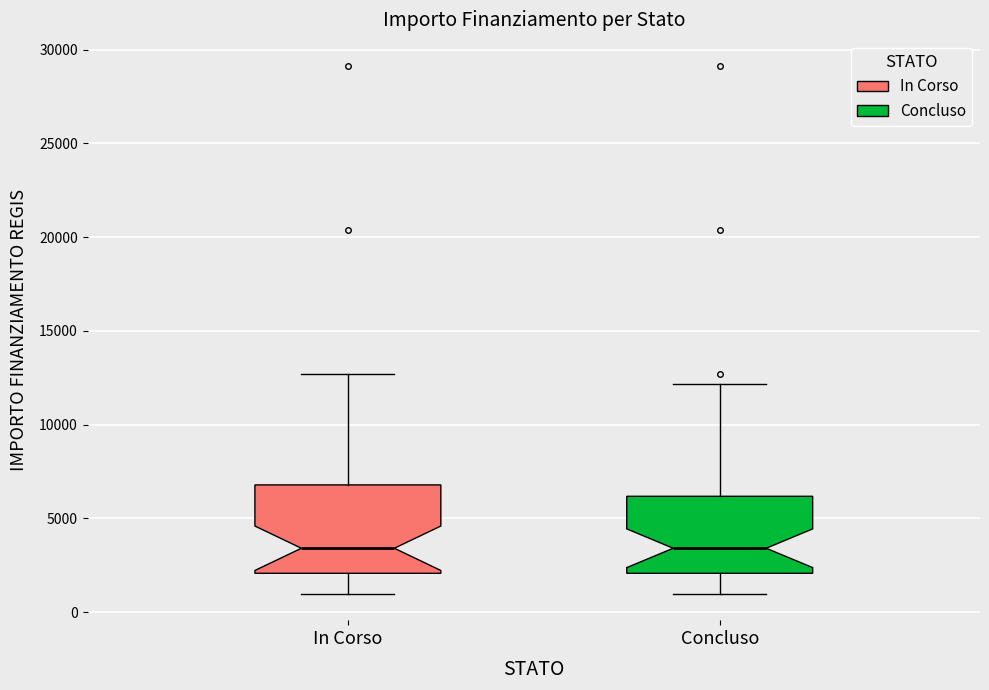

Reading left to right, read every box against the y-axis: the position of its median line, the range the box covers, and the ends of its whiskers. The values are not printed on the chart, so give them approximately, as read against the axis.

In Corso: median 3500, box 2000 to 7000, whiskers 1000 to 12500
Concluso: median 3500, box 2000 to 6000, whiskers 1000 to 12000